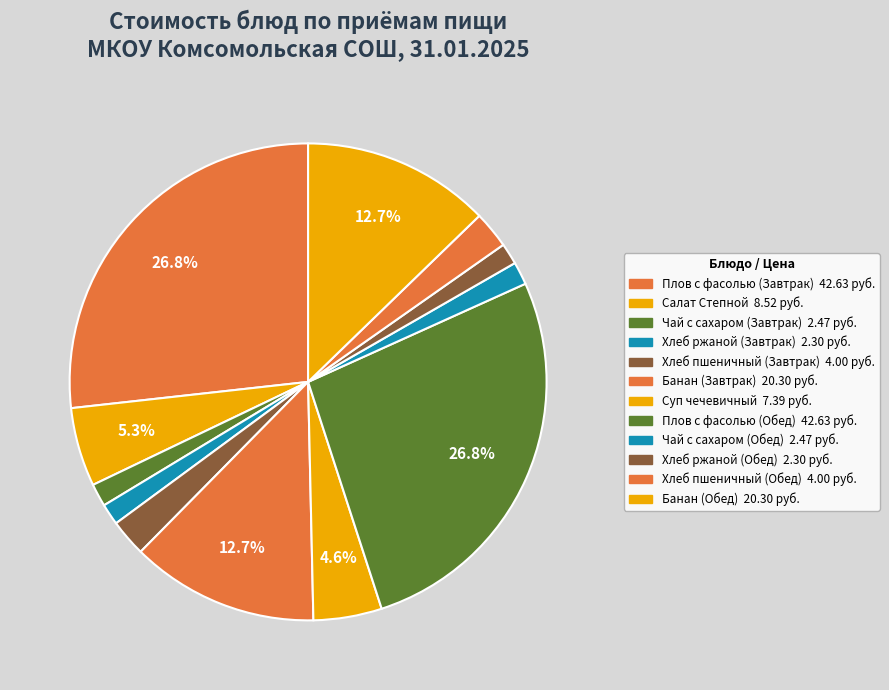

How many segments does this pie chart have?

12